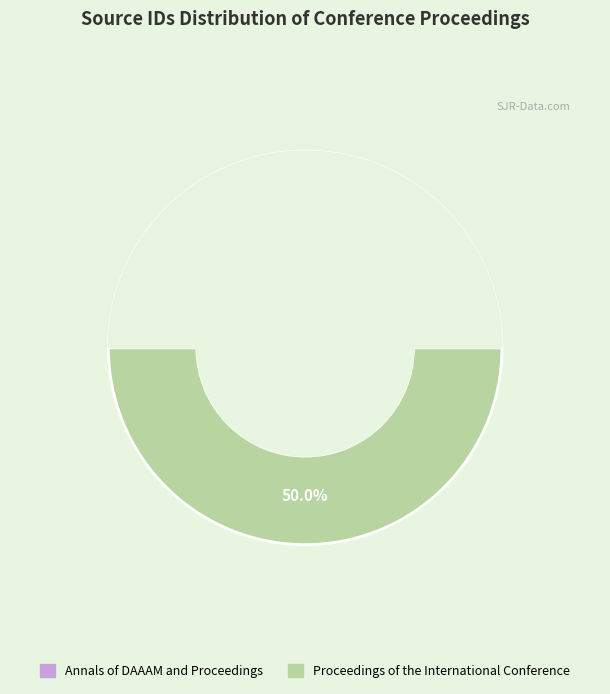

To the nearest percent, what percentage of the pie is Annals of DAAAM and Proceedings?

50%